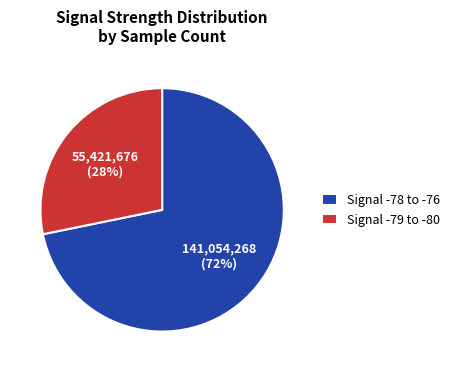

True or false: Signal -79 to -80 accounts for 28% of the total.

True